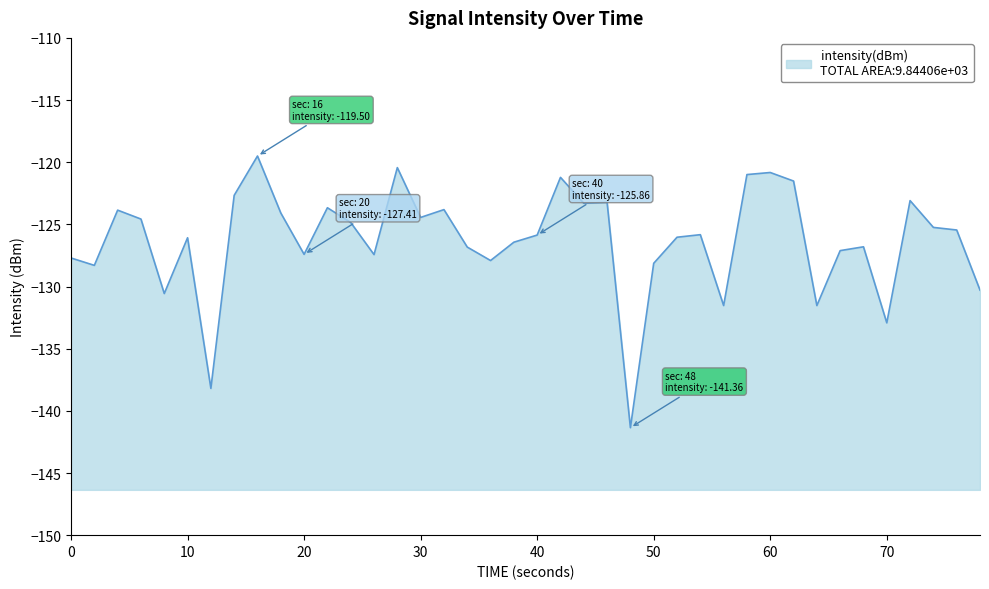

What is the difference between the maximum and minimum values?

21.9